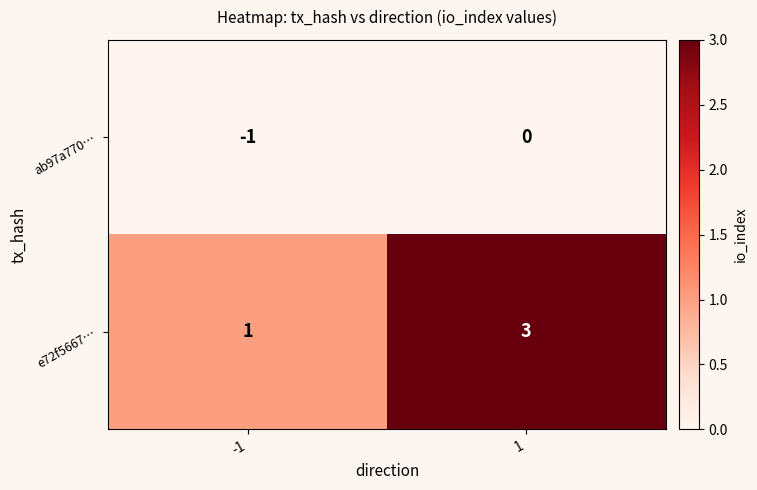

How many data points in e72f5667… are less than 3?

1